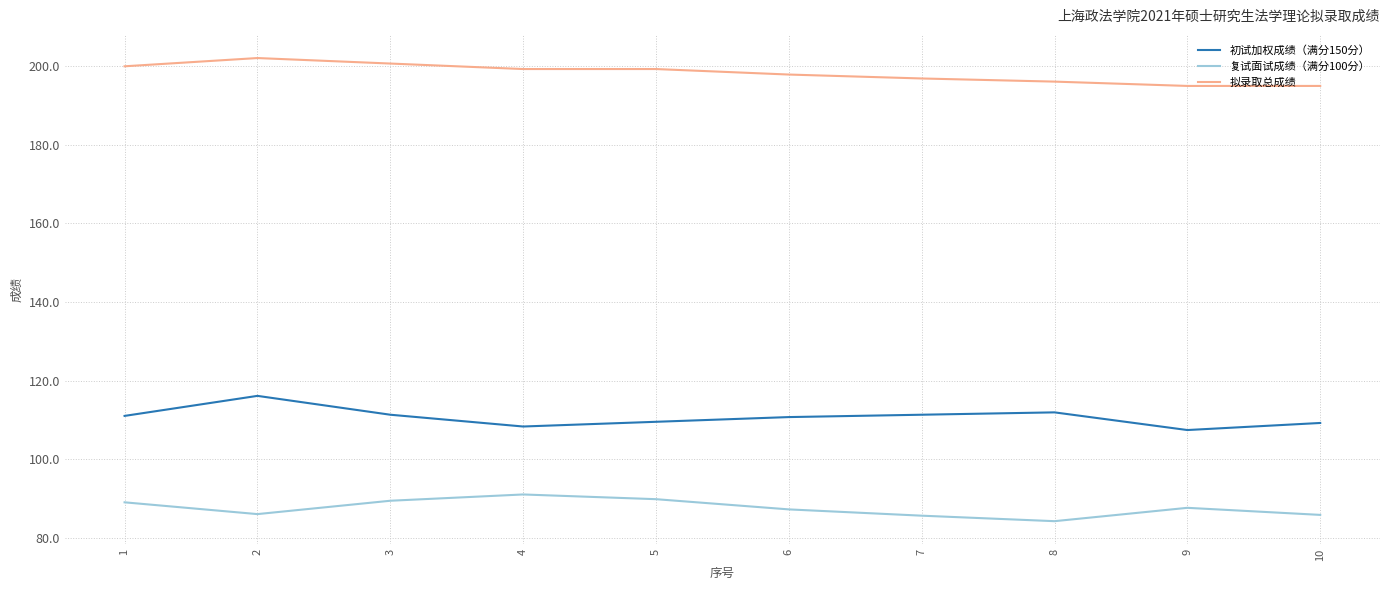

How many lines are shown in the chart?

3